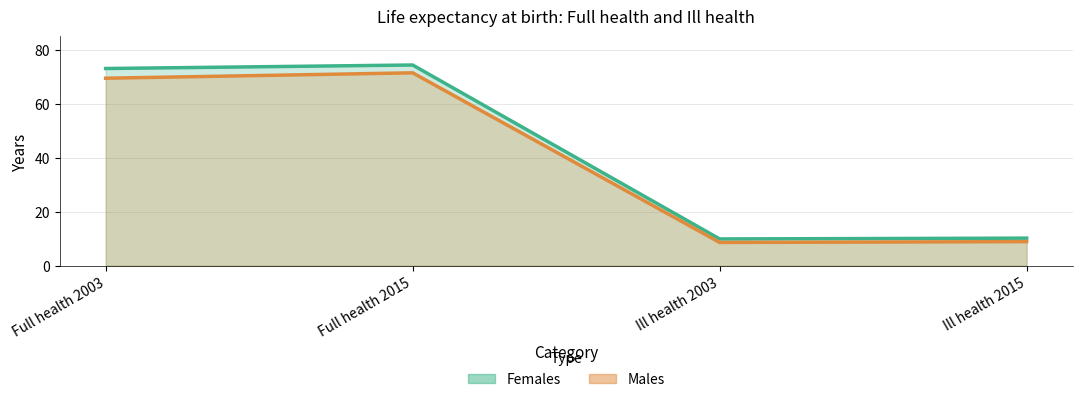

At Full health 2003, list the series in order from smallest to largest.

Males, Females